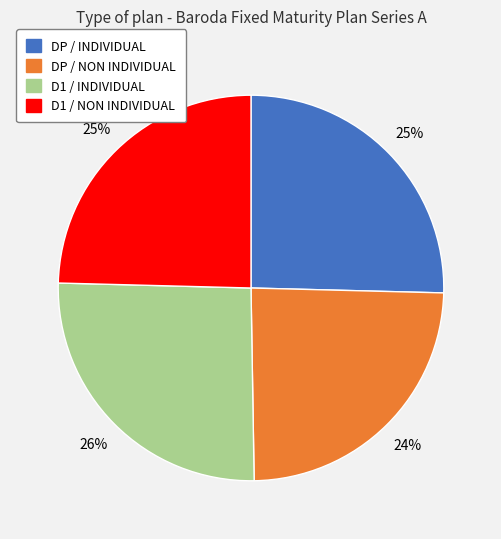

To the nearest percent, what is the difference between the D1 / INDIVIDUAL and D1 / NON INDIVIDUAL slice percentages?

1%